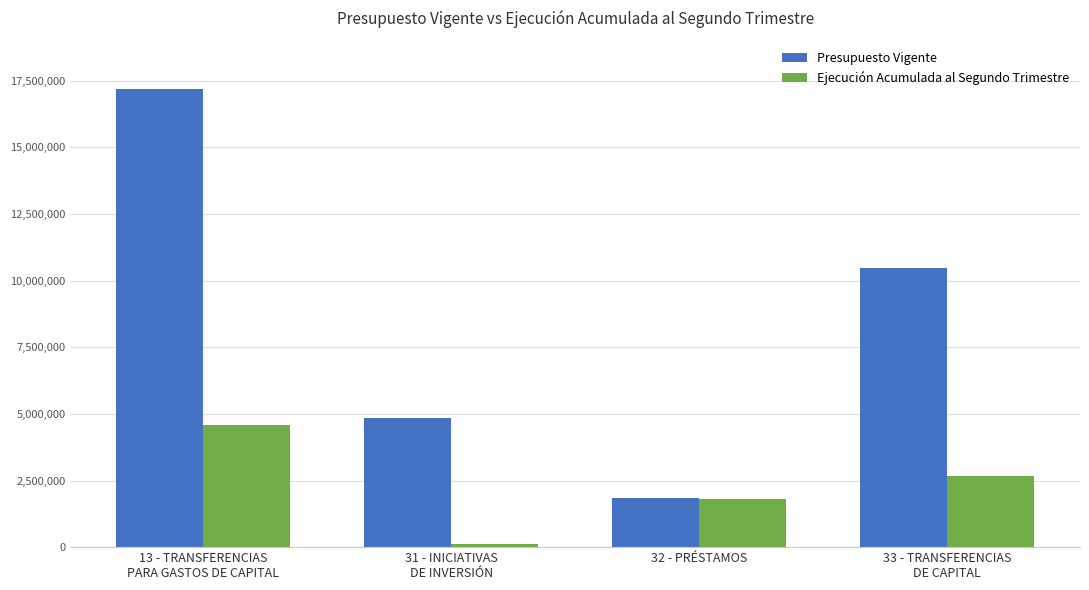

What are all the series names shown in the legend?

Presupuesto Vigente, Ejecución Acumulada al Segundo Trimestre